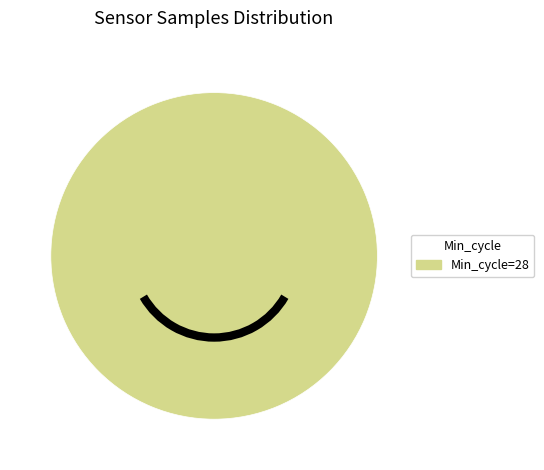

Is there any slice that represents more than half of the pie?

Yes